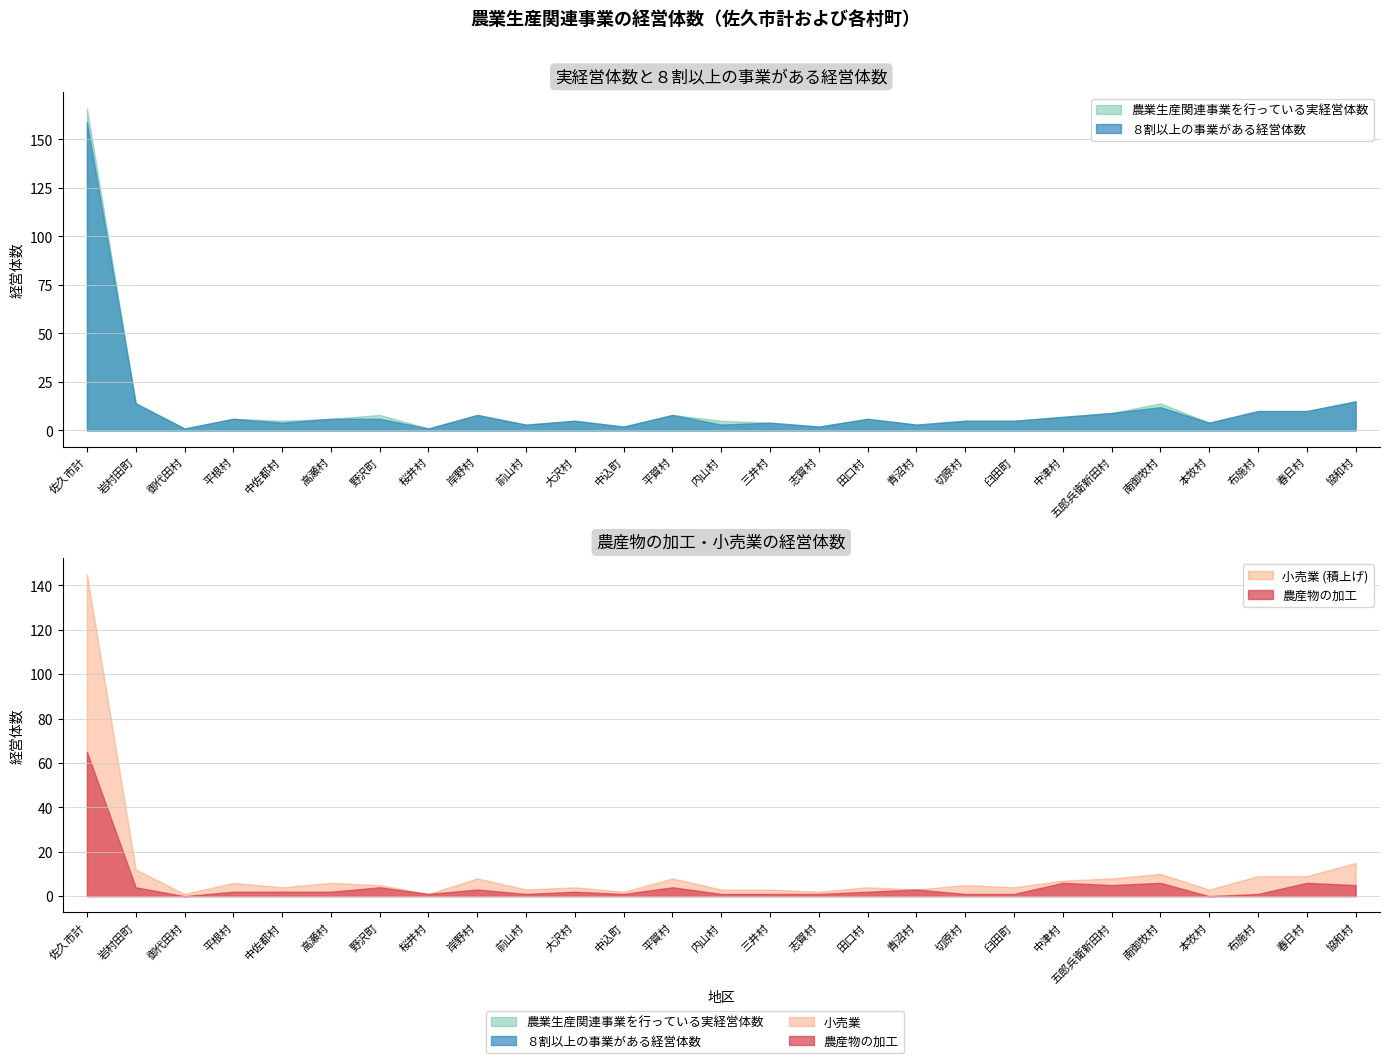

Which category has the highest value in the 農業生産関連事業を行っている実経営体数 series?

佐久市計